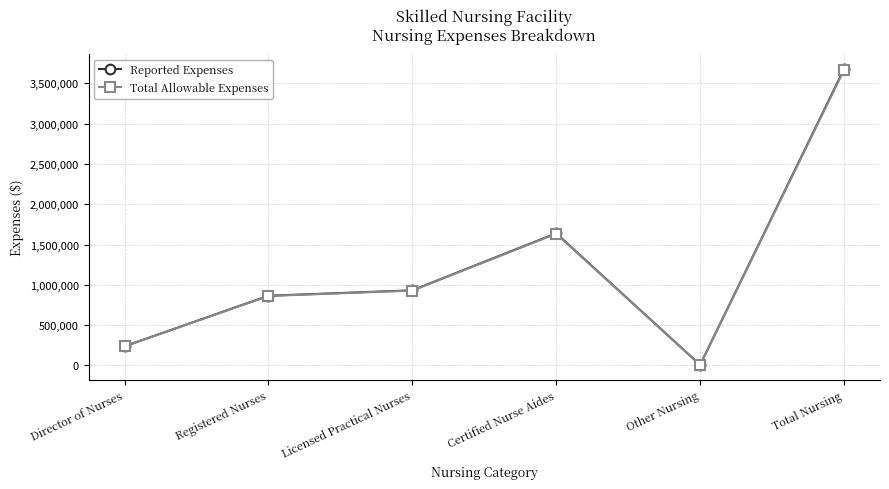

Between Licensed Practical Nurses and Certified Nurse Aides, which series saw the biggest shift?

Reported Expenses